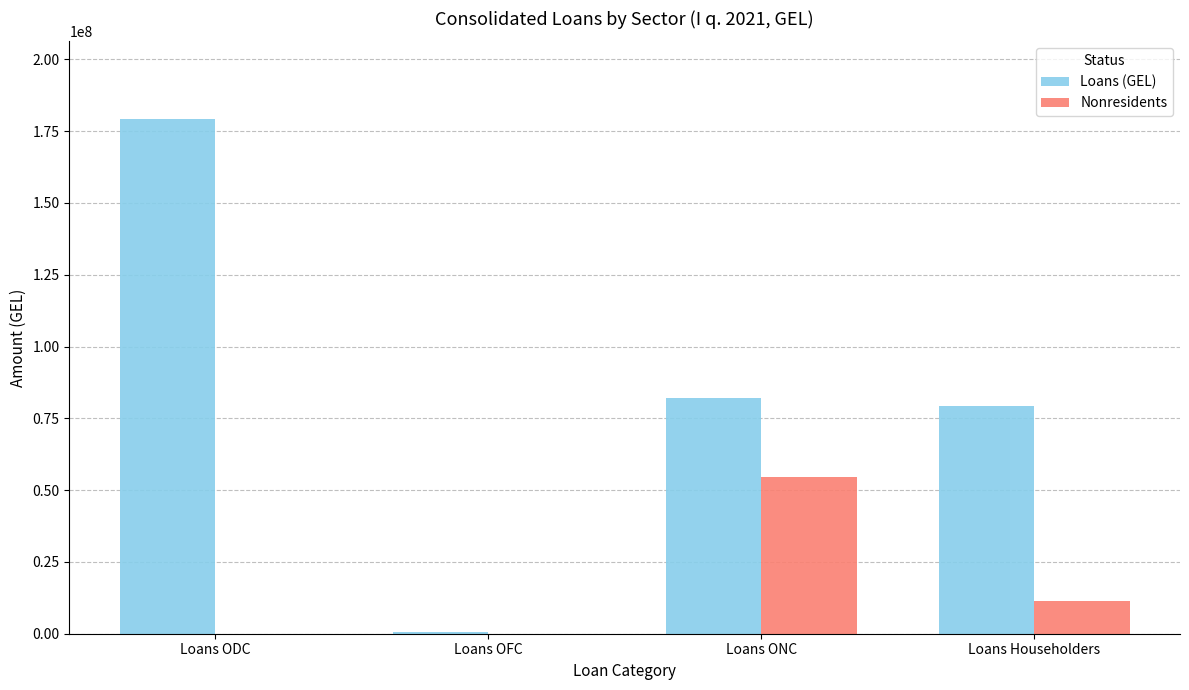

Which series changed the most between Loans ODC and Loans OFC?

Loans (GEL)